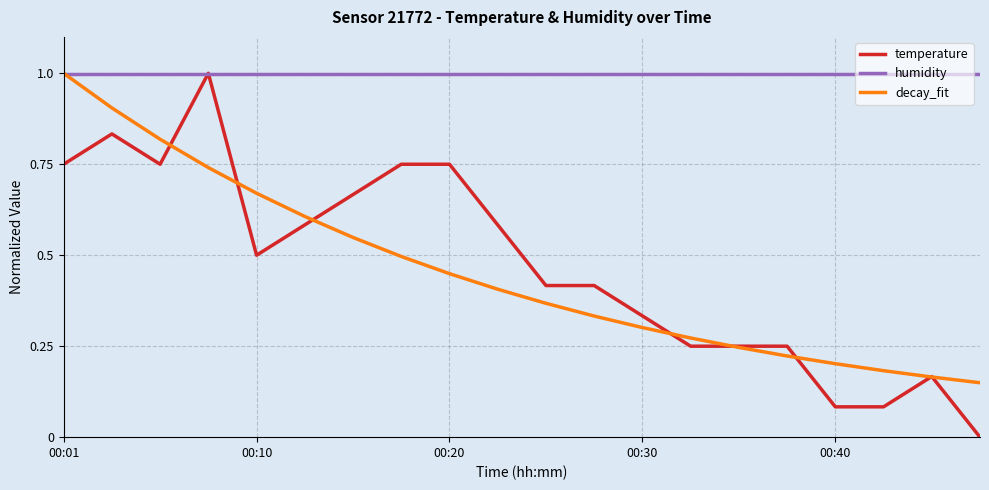

Which series has the widest spread of values?

temperature